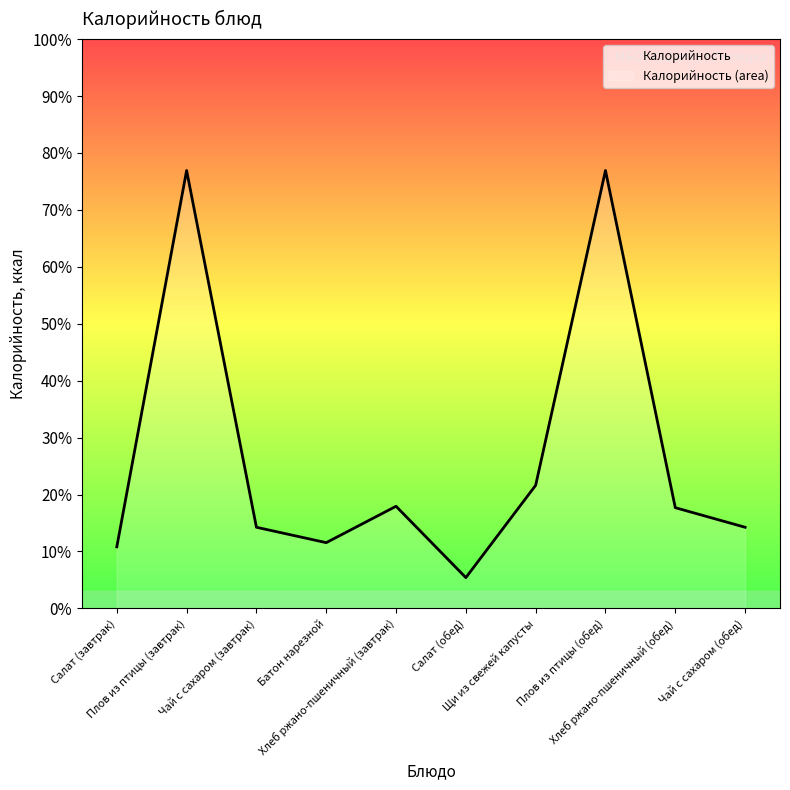

List the labels in order of value, largest first.

Плов из птицы (завтрак), Плов из птицы (обед), Щи из свежей капусты, Хлеб ржано-пшеничный (завтрак), Хлеб ржано-пшеничный (обед), Чай с сахаром (завтрак), Чай с сахаром (обед), Батон нарезной, Салат (завтрак), Салат (обед)